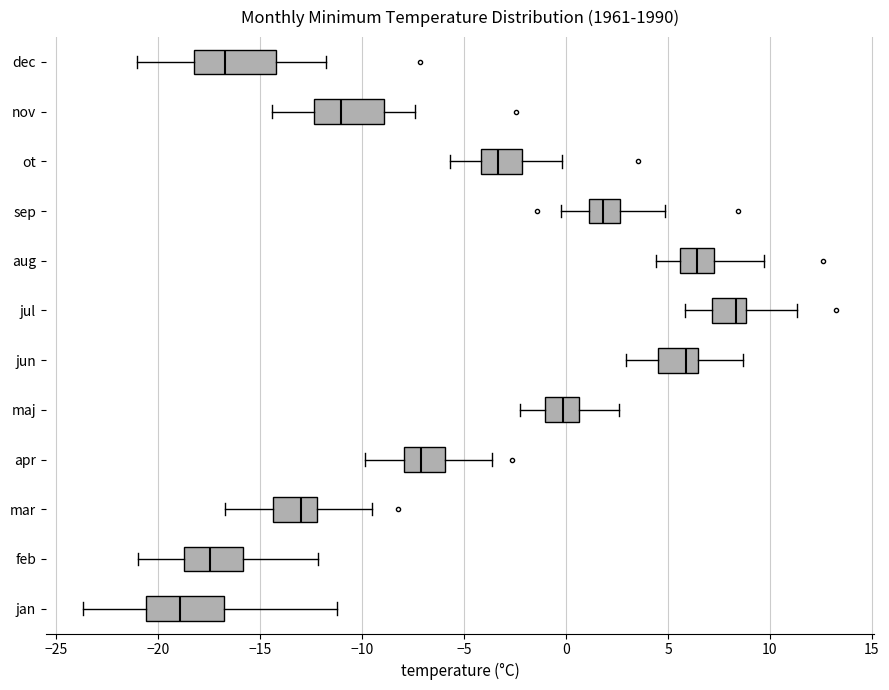

Reading bottom to top, transcribe this box plot: for each box, give where its median line is, the range the box spans, and where its two whiskers end, as read against the x-axis. The values are not printed on the chart, so give them approximately, as read against the axis.

jan: median -19.0, box -20.5 to -17.0, whiskers -23.5 to -11.0
feb: median -17.5, box -19.0 to -16.0, whiskers -21.0 to -12.0
mar: median -13.0, box -14.5 to -12.0, whiskers -16.5 to -9.5
apr: median -7.0, box -8.0 to -6.0, whiskers -10.0 to -3.5
maj: median 0.0, box -1.0 to 0.5, whiskers -2.0 to 2.5
jun: median 6.0, box 4.5 to 6.5, whiskers 3.0 to 8.5
jul: median 8.5, box 7.0 to 9.0, whiskers 6.0 to 11.5
aug: median 6.5, box 5.5 to 7.5, whiskers 4.5 to 9.5
sep: median 2.0, box 1.0 to 2.5, whiskers -0.5 to 5.0
ot: median -3.5, box -4.0 to -2.0, whiskers -5.5 to 0.0
nov: median -11.0, box -12.5 to -9.0, whiskers -14.5 to -7.5
dec: median -16.5, box -18.5 to -14.0, whiskers -21.0 to -12.0